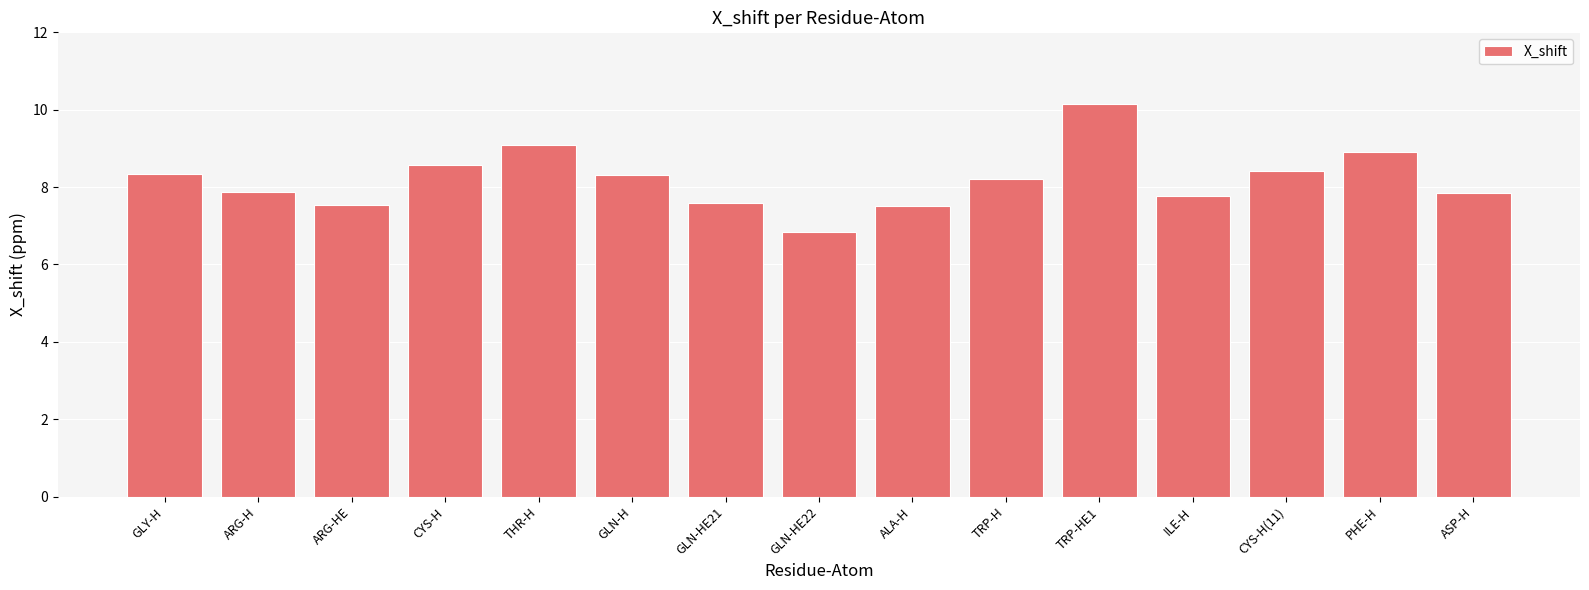

Approximately how many times larger is the value at ASP-H compared to GLY-H?

0.9